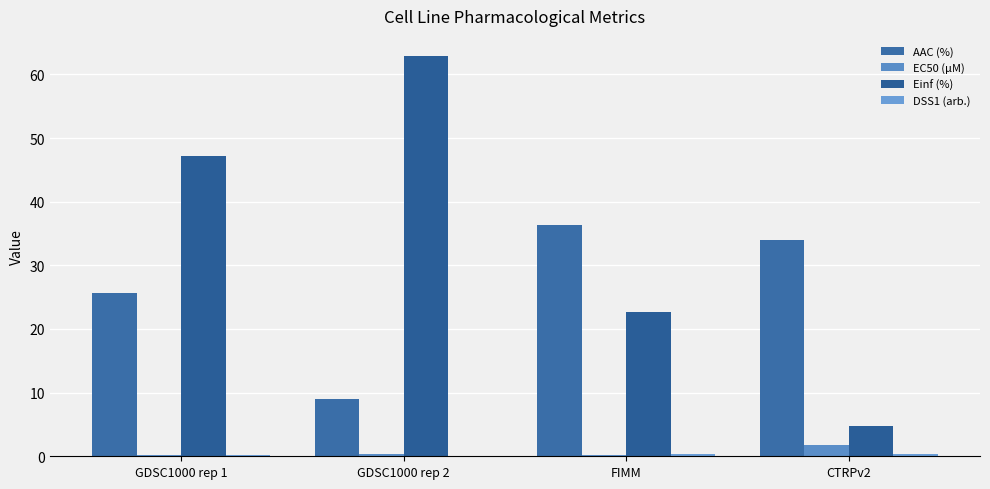

What is the total value across all series at FIMM?

59.5